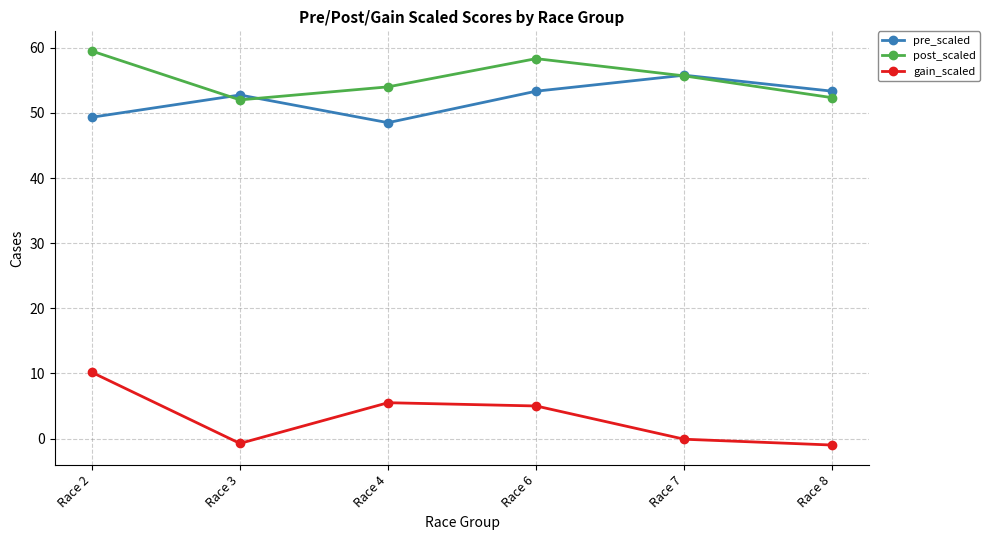

How many data points does each series have?

6